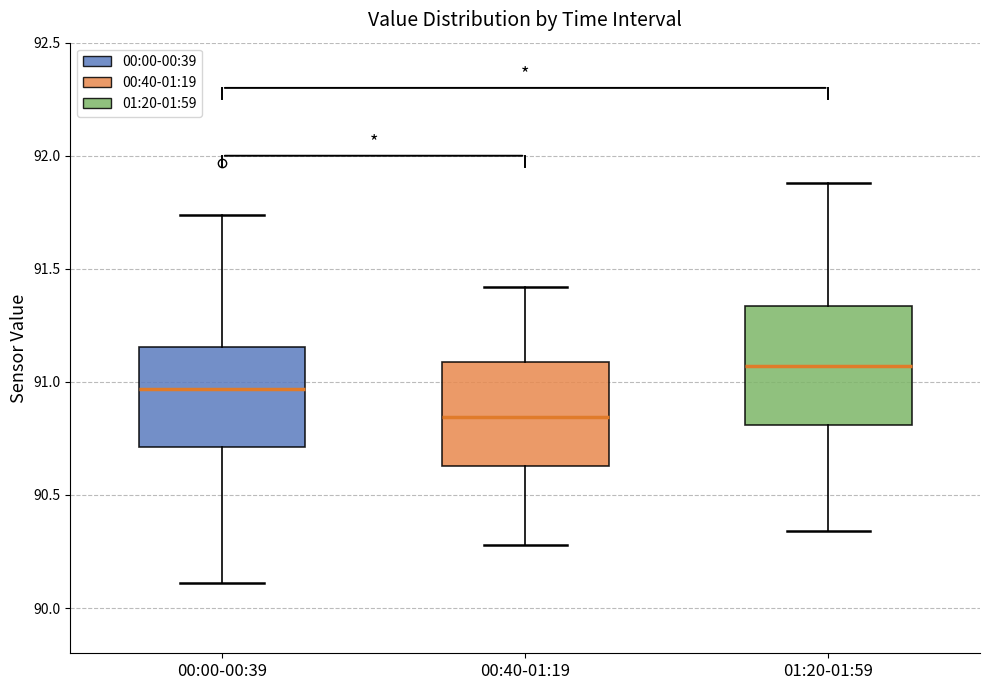

Which box has the highest median line?

01:20-01:59